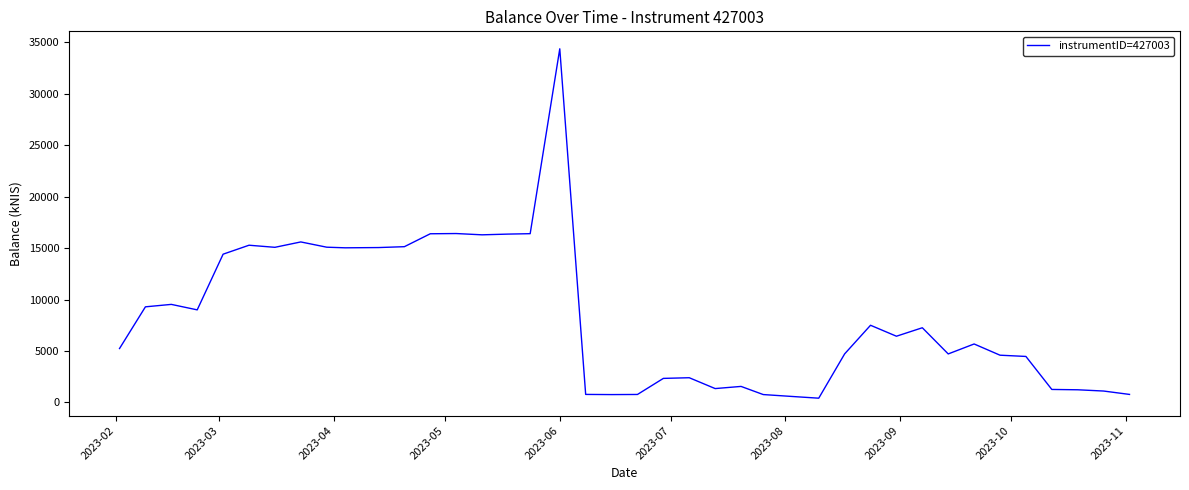

What is the greatest value displayed?

34375.6